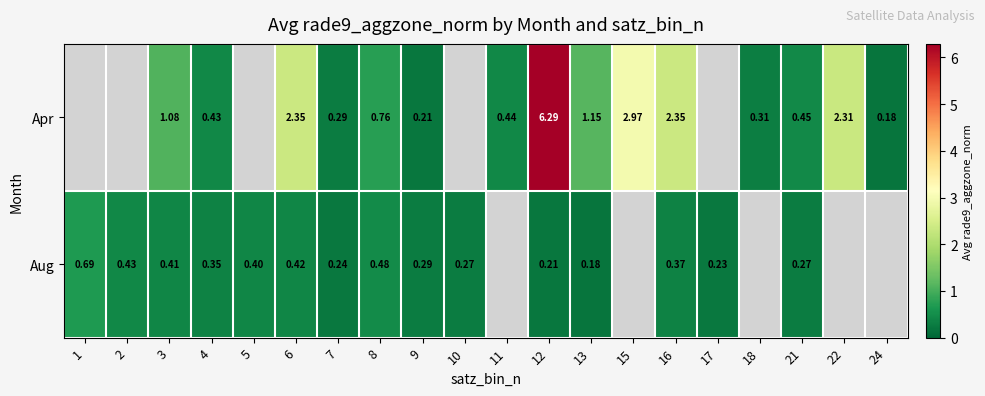

At 7, list the series in order from largest to smallest.

Apr, Aug